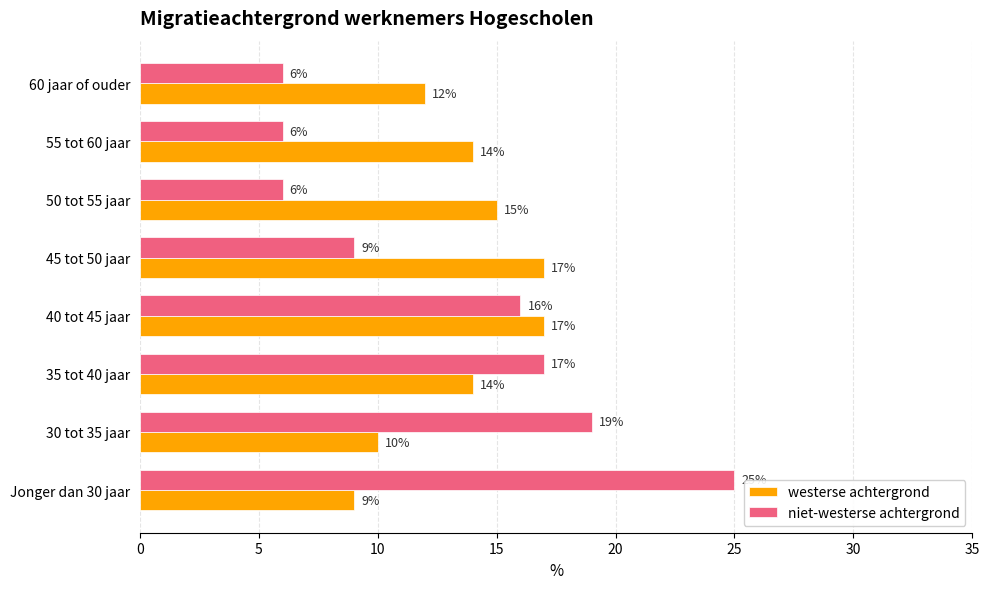

Which series has the largest total across all categories?

westerse achtergrond